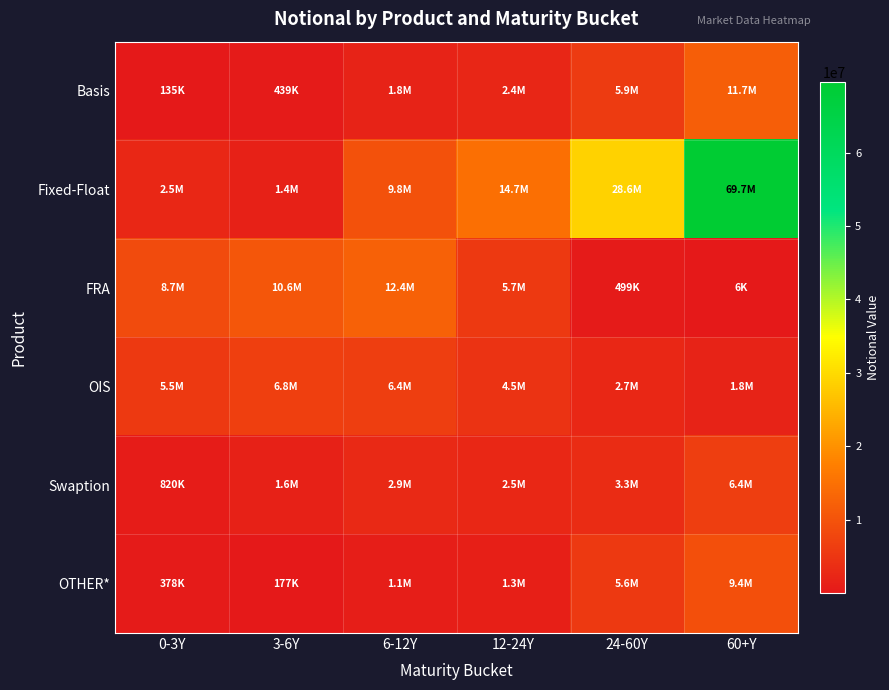

Reading right to left, extract all data points from this chart.

Basis: 60+Y=11705150	24-60Y=5927138	12-24Y=2404367	6-12Y=1828707	3-6Y=438836	0-3Y=135180
Fixed-Float: 60+Y=69650897	24-60Y=28579570	12-24Y=14748898	6-12Y=9784561	3-6Y=1418805	0-3Y=2548920
FRA: 60+Y=6095	24-60Y=498984	12-24Y=5690170	6-12Y=12412350	3-6Y=10571422	0-3Y=8672949
OIS: 60+Y=1825044	24-60Y=2684128	12-24Y=4492091	6-12Y=6448141	3-6Y=6752255	0-3Y=5543299
Swaption: 60+Y=6417007	24-60Y=3273516	12-24Y=2467391	6-12Y=2928925	3-6Y=1581766	0-3Y=819986
OTHER*: 60+Y=9366859	24-60Y=5571188	12-24Y=1270904	6-12Y=1066006	3-6Y=176875	0-3Y=377624